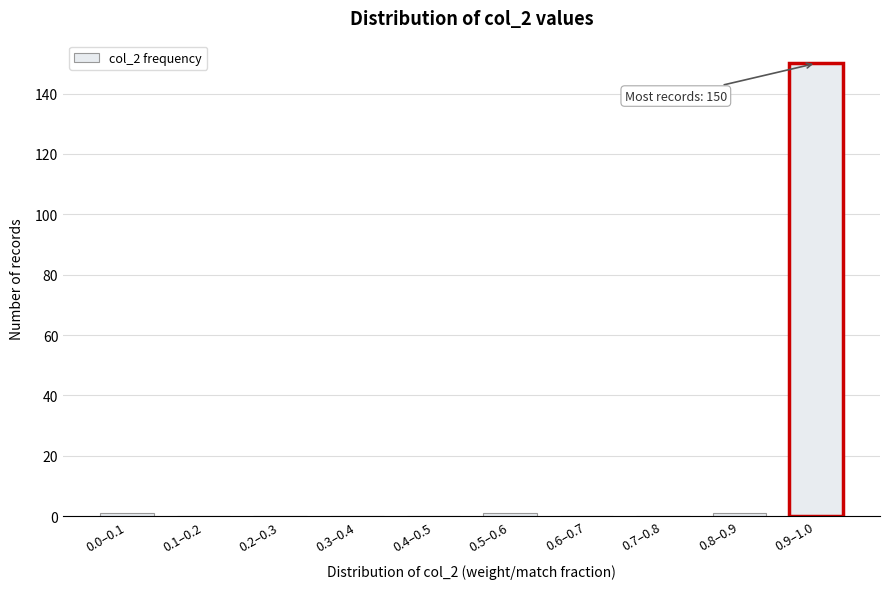

Reading left to right, list all the values displayed in this chart.

0.0–0.1=1	0.1–0.2=0	0.2–0.3=0	0.3–0.4=0	0.4–0.5=0	0.5–0.6=1	0.6–0.7=0	0.7–0.8=0	0.8–0.9=1	0.9–1.0=150